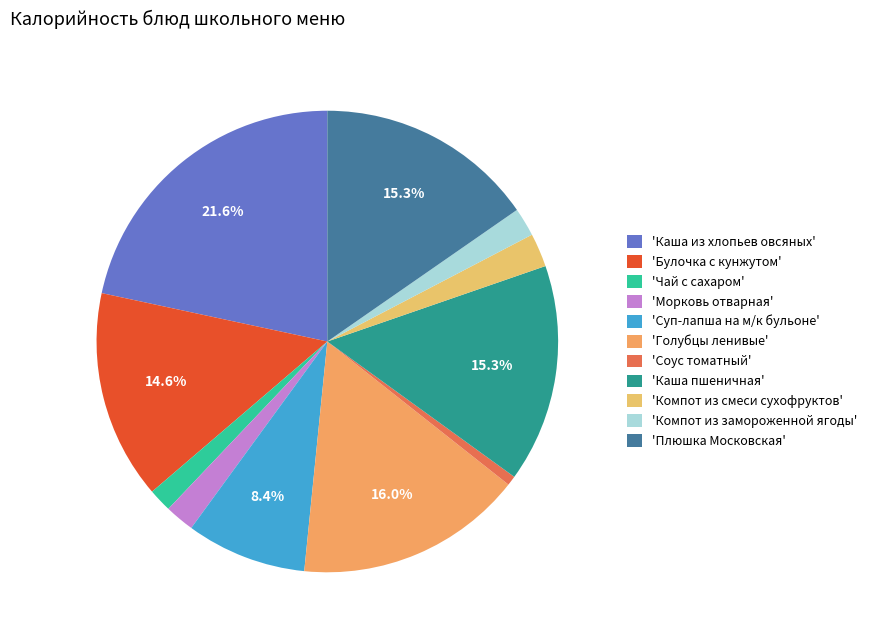

How many segments does this pie chart have?

11